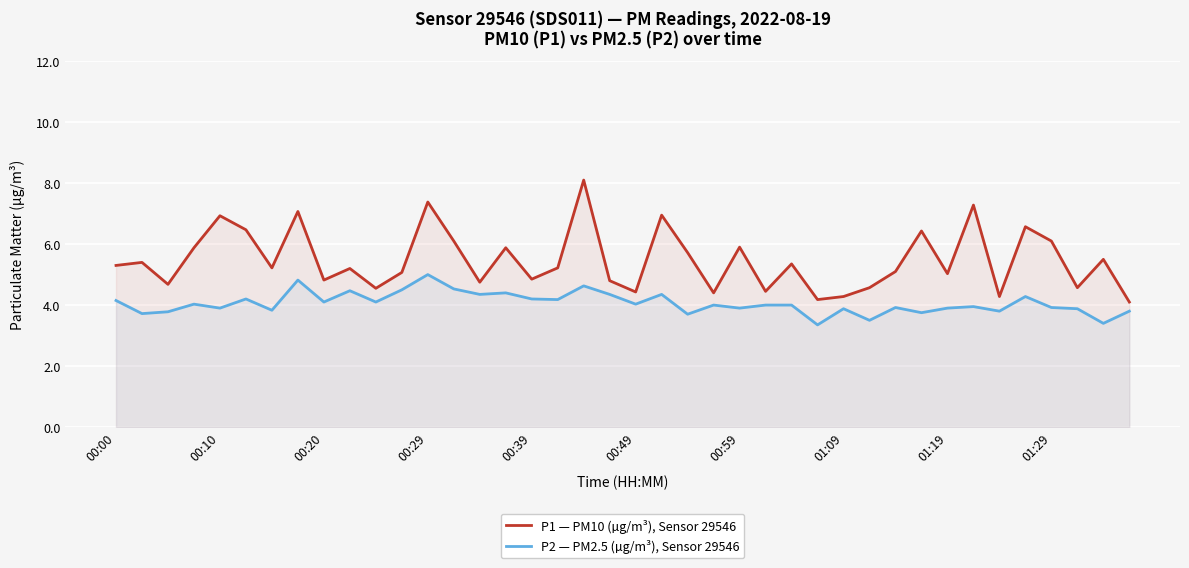

What is the difference between the P1 — PM10 (µg/m³), Sensor 29546 values at 21 and 30?

1.9